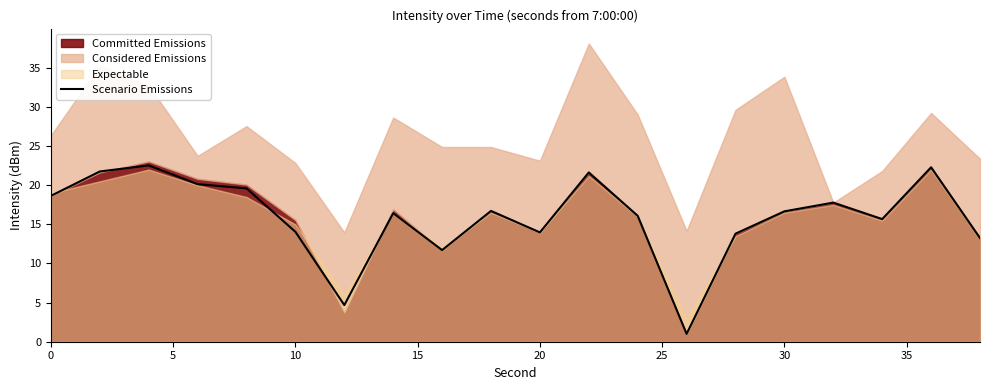

The Scenario Emissions series shows 21.6 at 20. True or false?

False